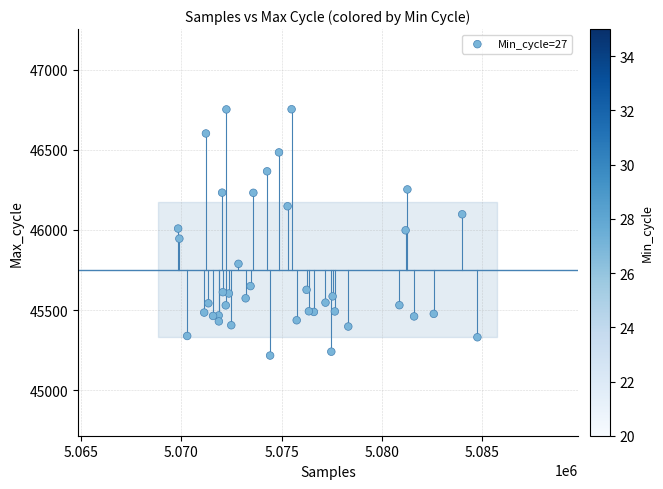

What is the range of X values (max minus min)?

14926